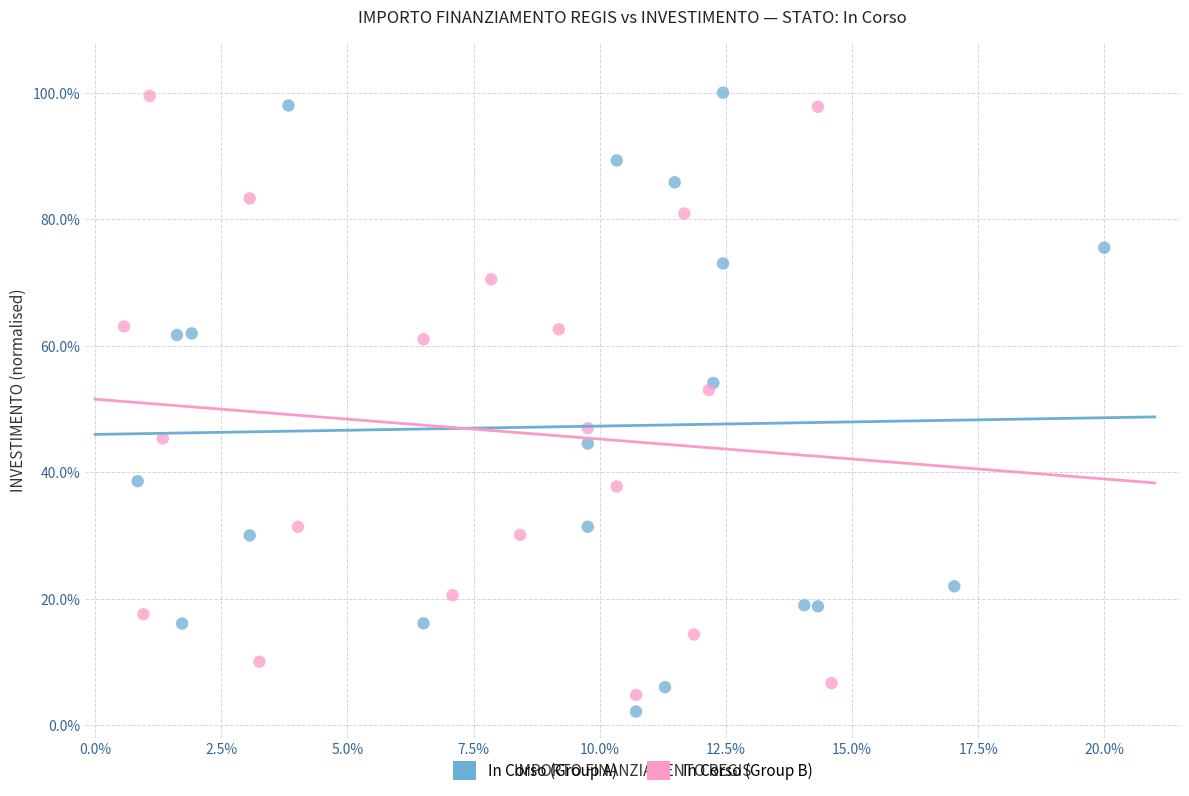

Which series reaches the minimum Y coordinate?

In Corso (Group A)